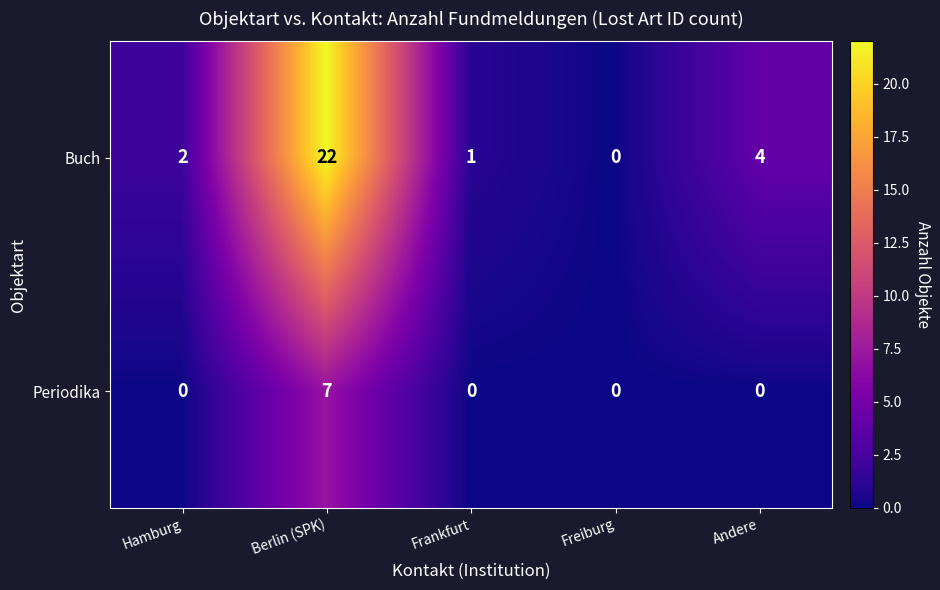

At Hamburg, list the series in order from smallest to largest.

Periodika, Buch